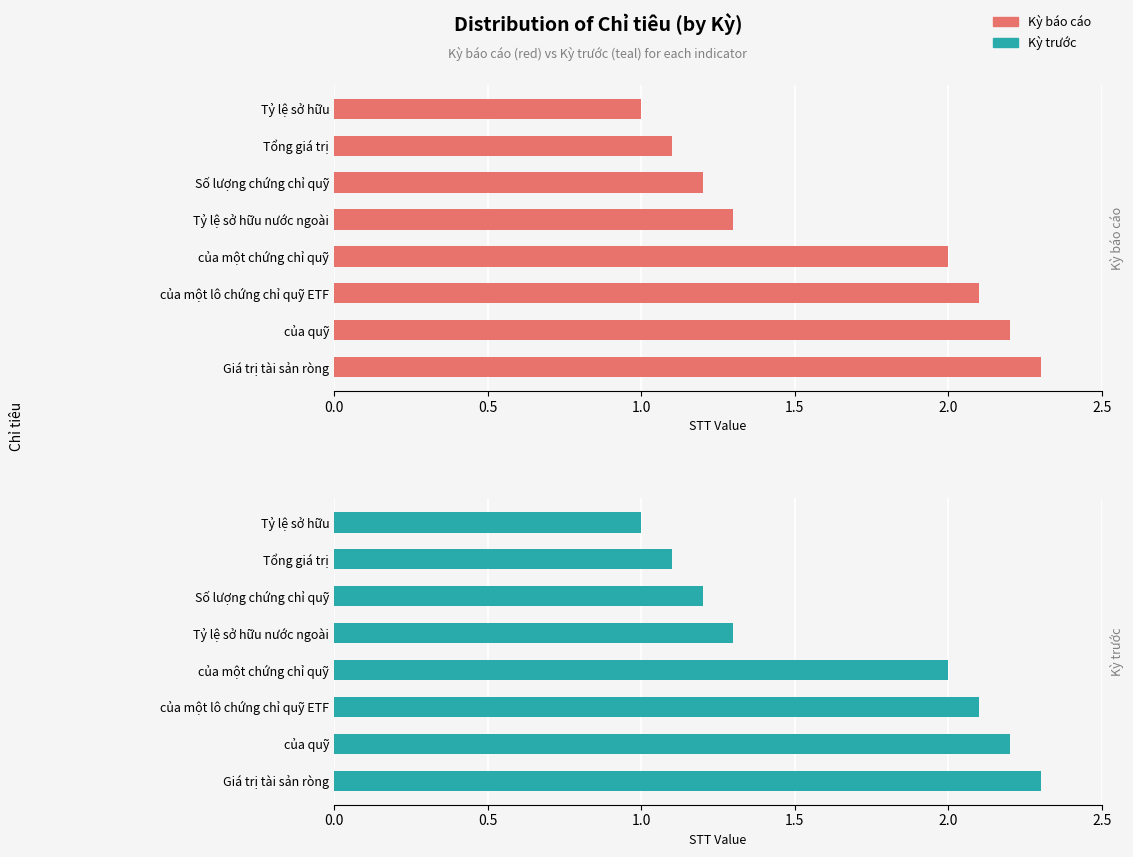

How many categories are shown in the chart?

8